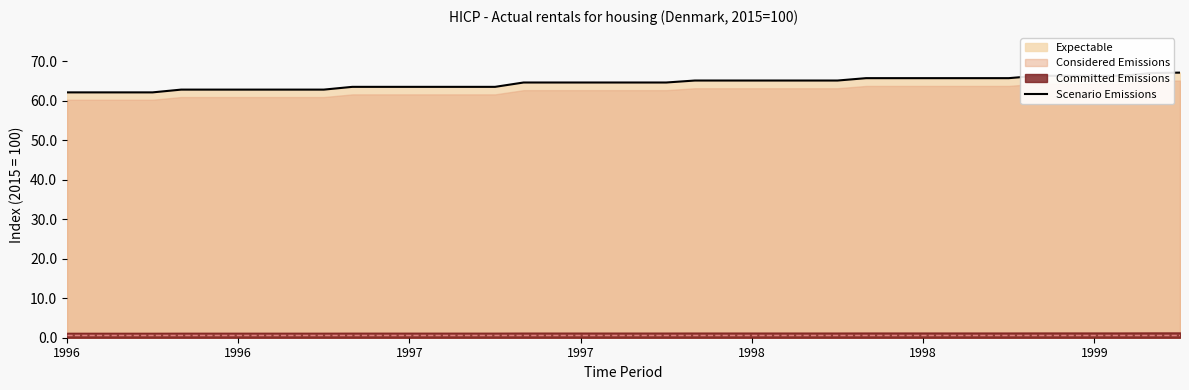

Reading left to right, list all the values displayed in this chart.

62.1	62.1	62.1	62.1	62.8	62.8	62.8	62.8	62.8	62.8	63.5	63.5	63.5	63.5	63.5	63.5	64.6	64.6	64.6	64.6	64.6	64.6	65.1	65.1	65.1	65.1	65.1	65.1	65.7	65.7	65.7	65.7	65.7	65.7	66.3	66.3	66.3	66.3	67.0	67.1